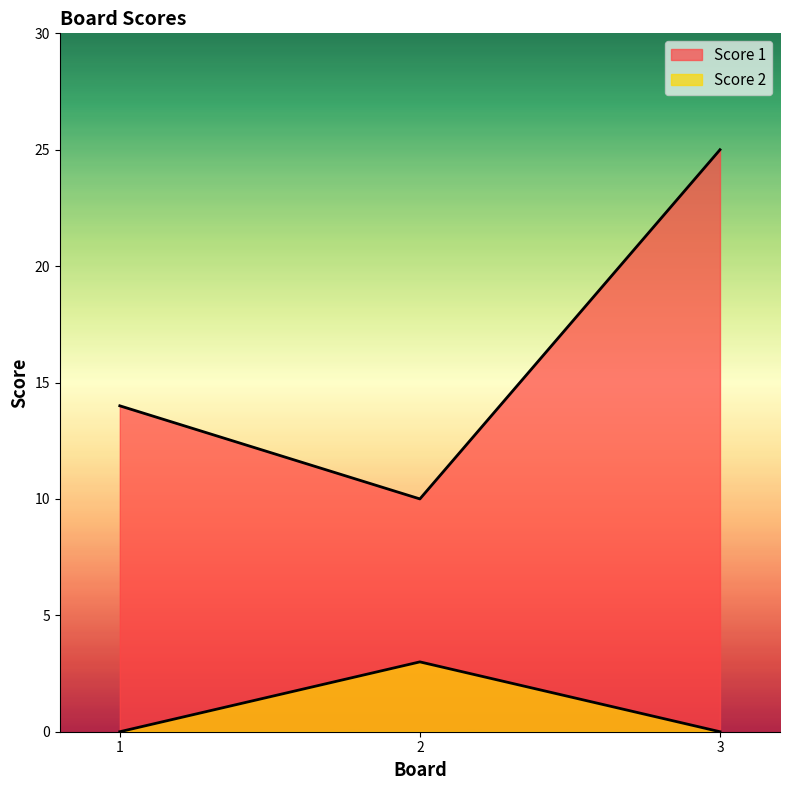

At which category is the sum across all series the highest?

3